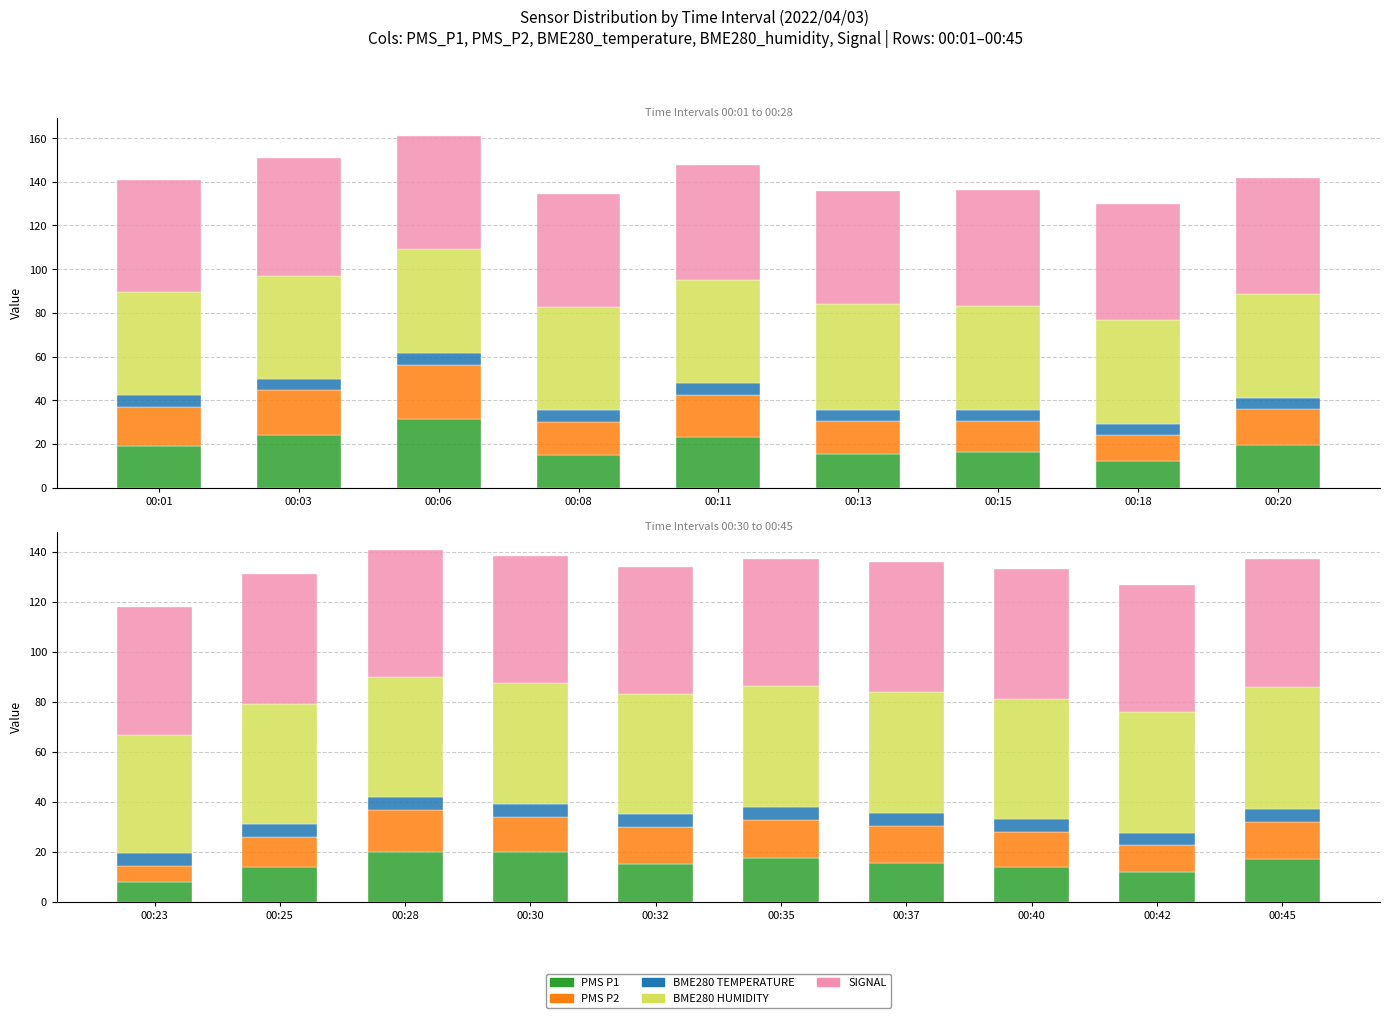

What is the value of the Signal bar at the 7th from the left?

52.0